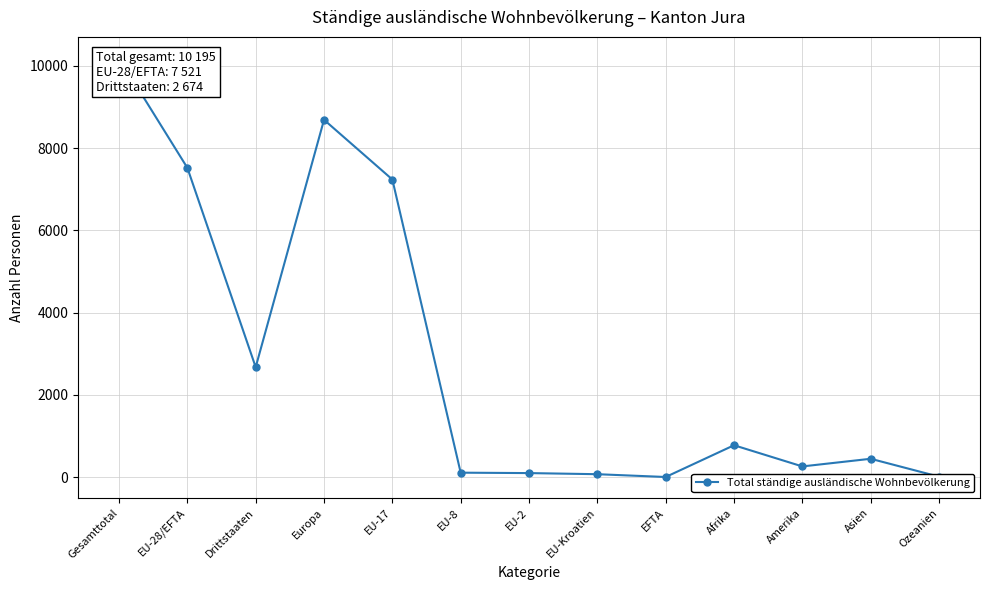

Reading left to right, list all the values displayed in this chart.

10195	7521	2674	8689	7237	109	99	72	4	776	261	447	12